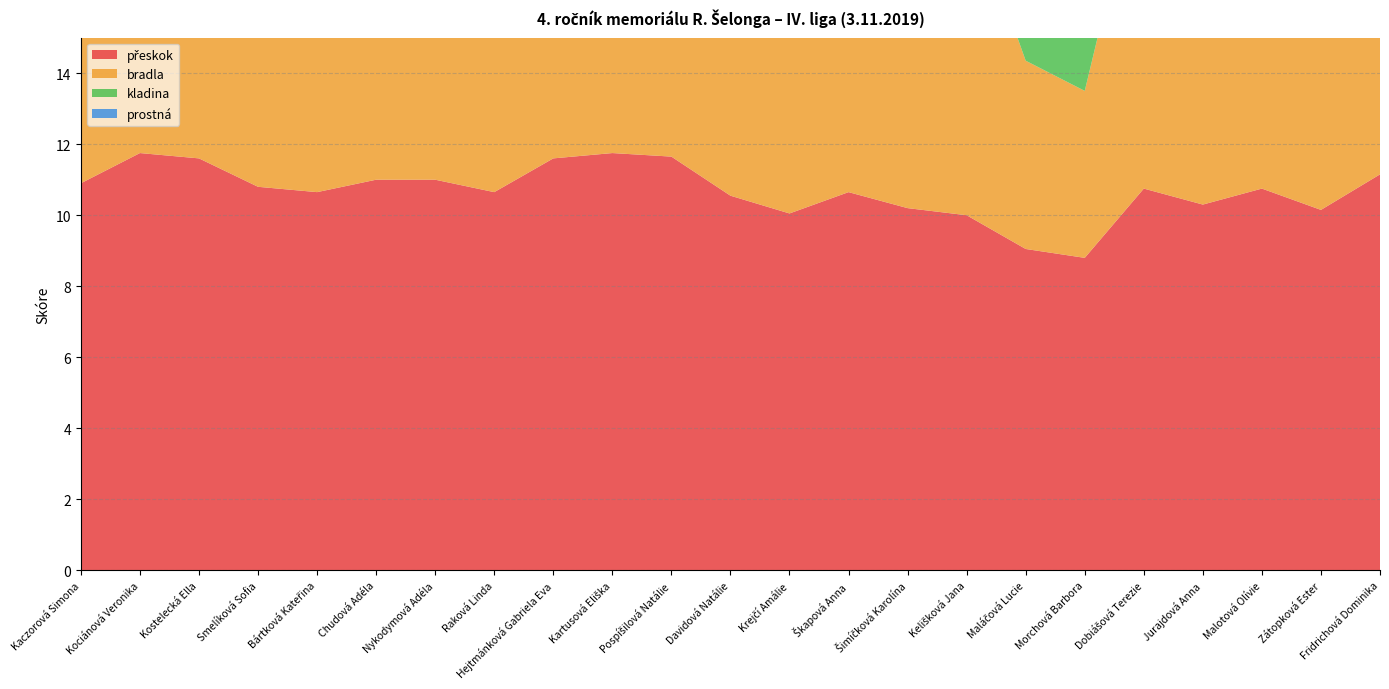

Reading right to left, extract all data points from this chart.

přeskok: Fridrichová Dominika=11.2	Zátopková Ester=10.2	Malotová Olívie=10.8	Jurajdová Anna=10.3	Dobiášová Terezie=10.8	Morchová Barbora=8.8	Maláčová Lucie=9.1	Kelišková Jana=10.0	Šimíčková Karolína=10.2	Škapová Anna=10.7	Krejčí Amálie=10.1	Davidová Natálie=10.6	Pospíšilová Natálie=11.6	Kartusová Eliška=11.8	Hejtmánková Gabriela Eva=11.6	Raková Linda=10.7	Nykodymová Adéla=11.0	Chudová Adéla=11.0	Bártková Kateřina=10.7	Smelíková Sofia=10.8	Kostelecká Ella=11.6	Kociánová Veronika=11.8	Kaczorová Simona=10.9
bradla: Fridrichová Dominika=10.7	Zátopková Ester=8.7	Malotová Olívie=9.7	Jurajdová Anna=8.2	Dobiášová Terezie=9.7	Morchová Barbora=4.7	Maláčová Lucie=5.3	Kelišková Jana=9.0	Šimíčková Karolína=8.0	Škapová Anna=8.8	Krejčí Amálie=9.7	Davidová Natálie=9.2	Pospíšilová Natálie=11.3	Kartusová Eliška=10.7	Hejtmánková Gabriela Eva=11.2	Raková Linda=9.0	Nykodymová Adéla=10.5	Chudová Adéla=9.1	Bártková Kateřina=10.6	Smelíková Sofia=10.1	Kostelecká Ella=10.3	Kociánová Veronika=10.4	Kaczorová Simona=10.4
kladina: Fridrichová Dominika=11.1	Zátopková Ester=9.0	Malotová Olívie=9.7	Jurajdová Anna=8.1	Dobiášová Terezie=10.6	Morchová Barbora=7.0	Maláčová Lucie=9.2	Kelišková Jana=9.4	Šimíčková Karolína=8.1	Škapová Anna=7.6	Krejčí Amálie=9.0	Davidová Natálie=10.2	Pospíšilová Natálie=11.1	Kartusová Eliška=11.1	Hejtmánková Gabriela Eva=11.4	Raková Linda=11.7	Nykodymová Adéla=11.1	Chudová Adéla=11.4	Bártková Kateřina=9.1	Smelíková Sofia=7.3	Kostelecká Ella=10.7	Kociánová Veronika=10.9	Kaczorová Simona=10.3
prostná: Fridrichová Dominika=12.0	Zátopková Ester=10.6	Malotová Olívie=11.2	Jurajdová Anna=10.7	Dobiášová Terezie=11.2	Morchová Barbora=8.9	Maláčová Lucie=10.7	Kelišková Jana=10.6	Šimíčková Karolína=10.4	Škapová Anna=9.9	Krejčí Amálie=10.2	Davidová Natálie=11.0	Pospíšilová Natálie=11.8	Kartusová Eliška=11.8	Hejtmánková Gabriela Eva=12.2	Raková Linda=11.7	Nykodymová Adéla=11.3	Chudová Adéla=11.8	Bártková Kateřina=11.8	Smelíková Sofia=11.0	Kostelecká Ella=11.2	Kociánová Veronika=10.6	Kaczorová Simona=10.6